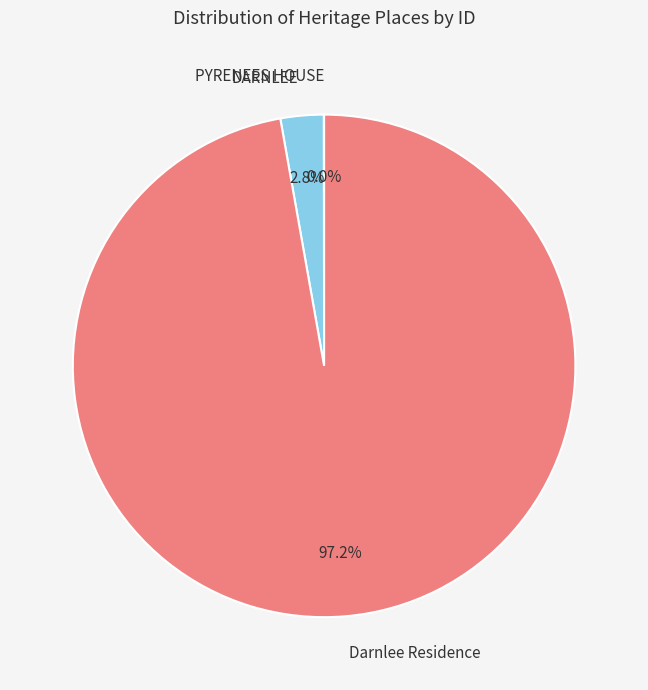

Is Darnlee Residence the majority of the pie?

Yes